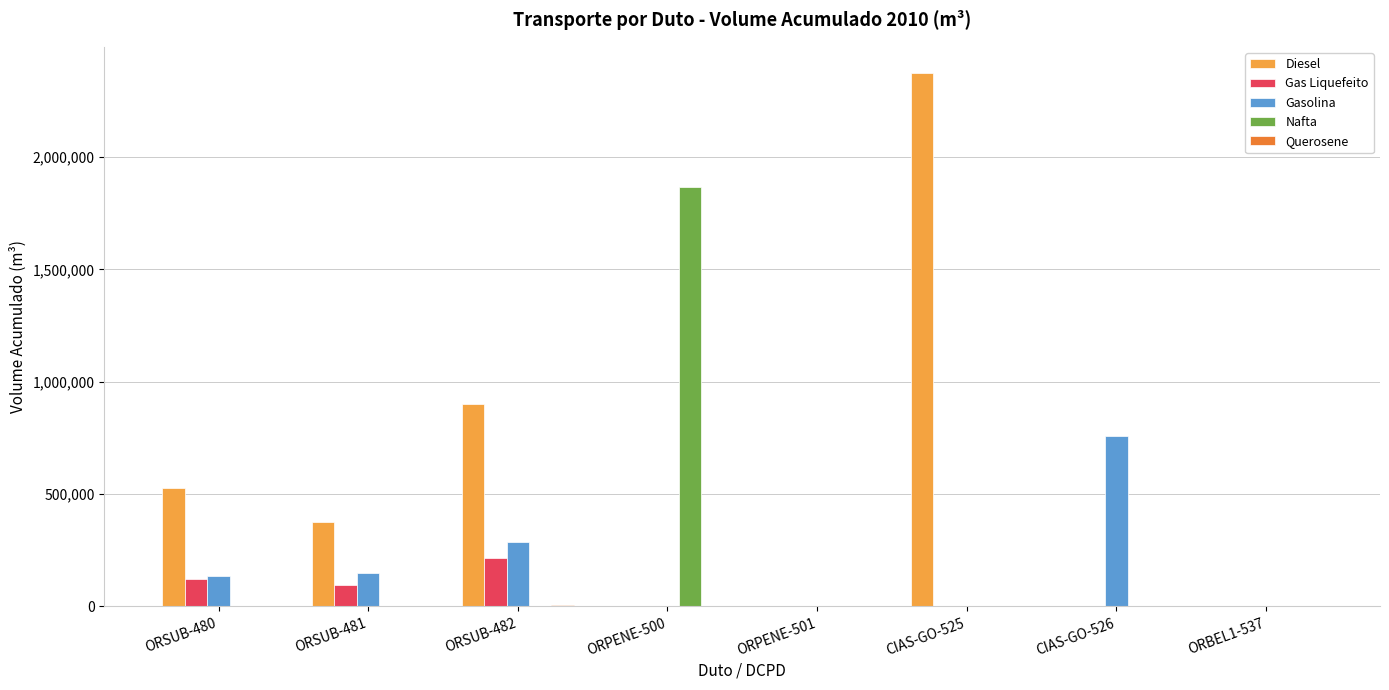

At which category is the sum across all series the highest?

CIAS-GO-525